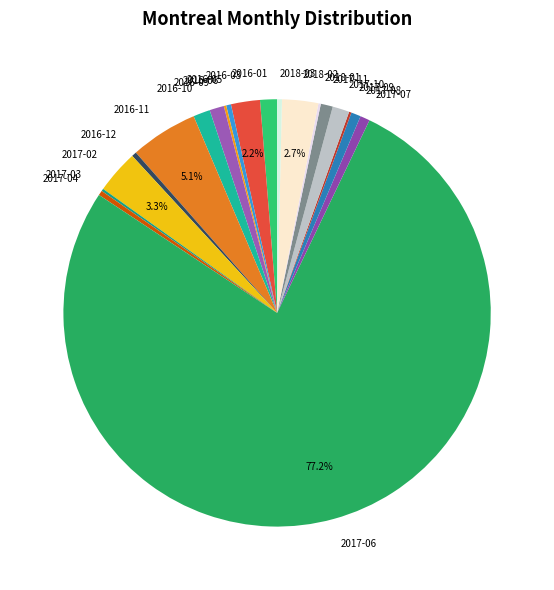

Which slice is the largest?

2017-06